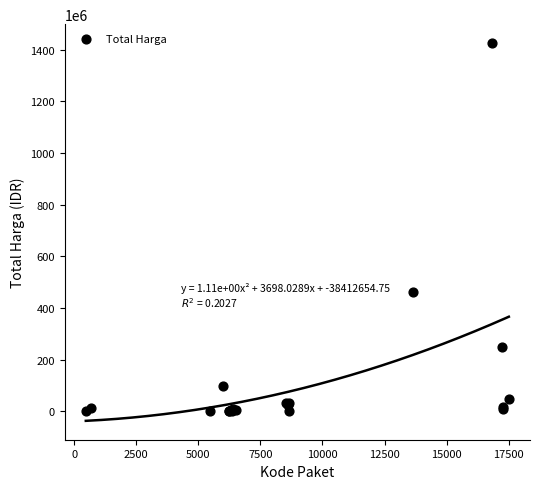

What Y value in the scatter plot is closest to 712972950?

464002100